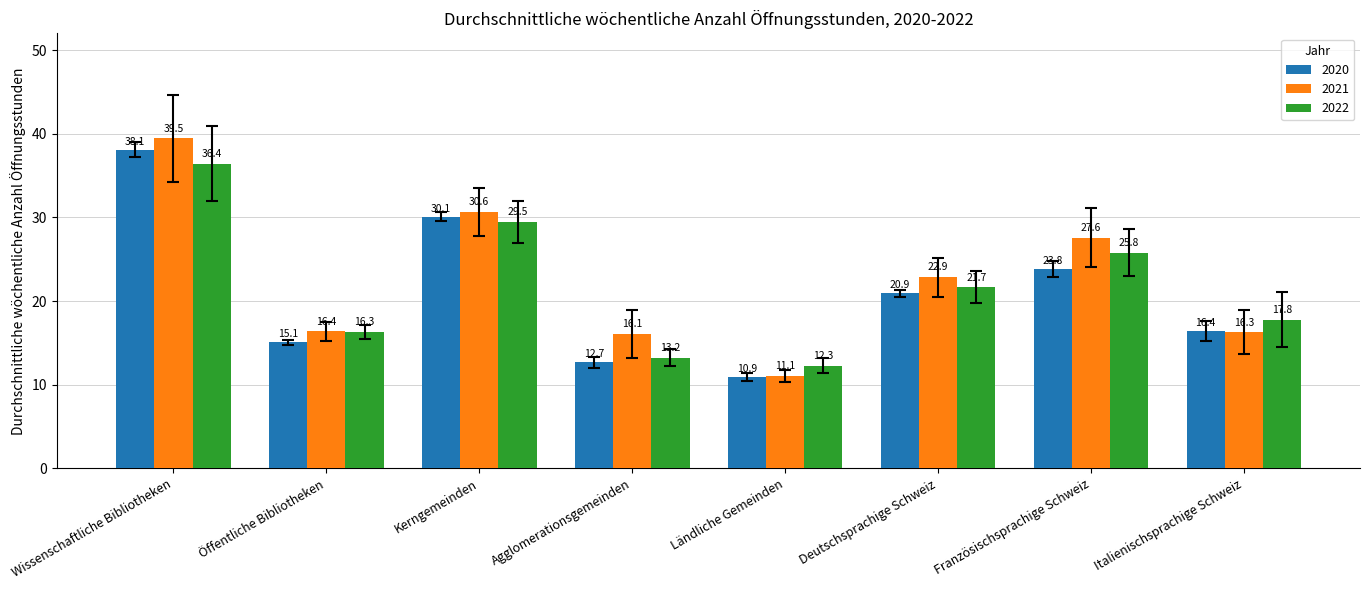

What is the approximate value of 2021 at Italienischsprachige Schweiz?

16.3